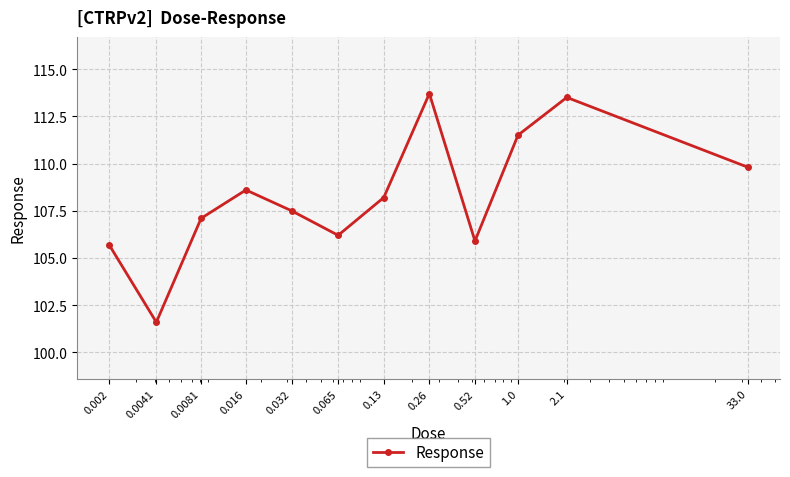

What is the value of the 11th point from the left?

113.5